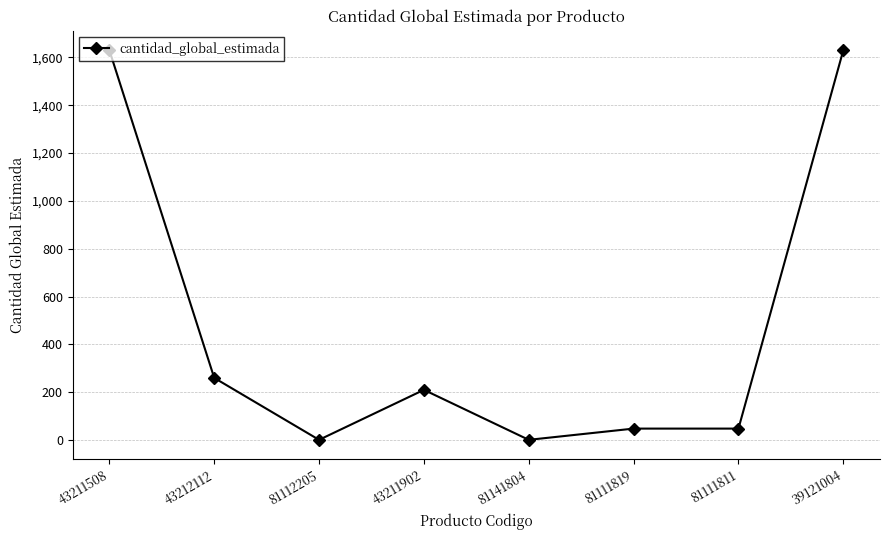

How many values are below 210?

4